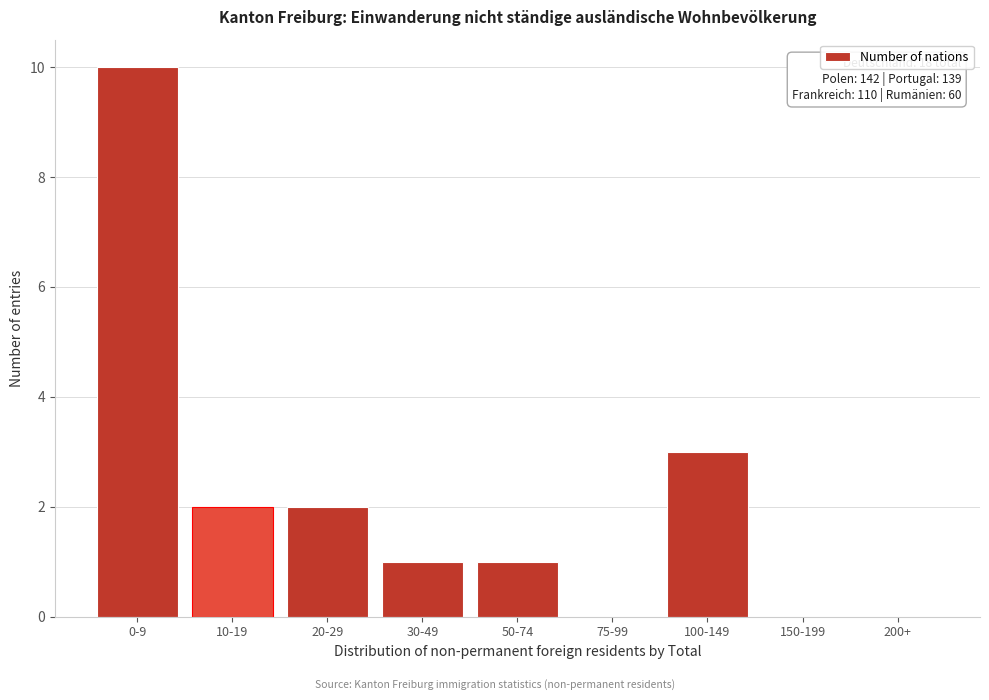

Reading left to right, list all the values displayed in this chart.

0-9=10	10-19=2	20-29=2	30-49=1	50-74=1	75-99=0	100-149=3	150-199=0	200+=0